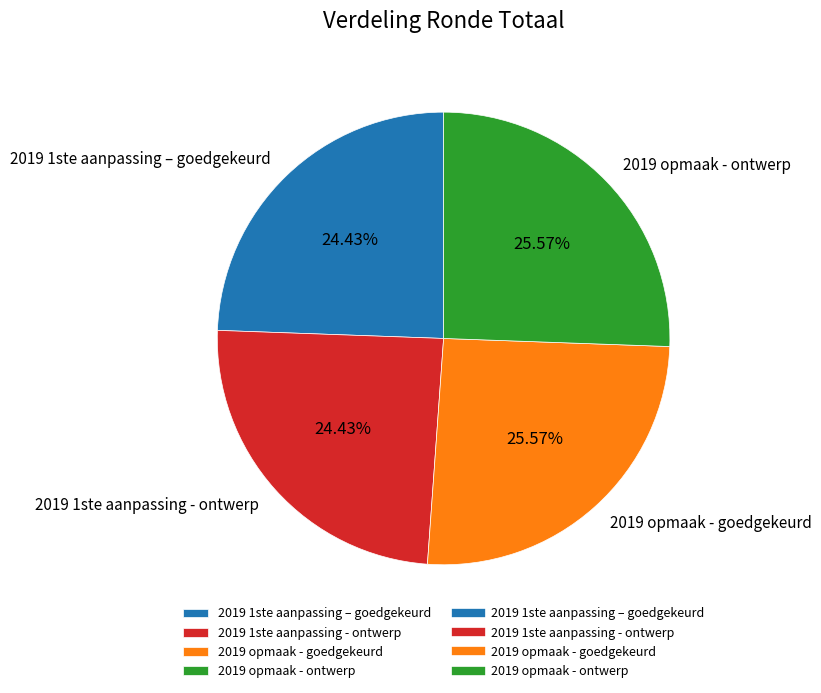

Combined, do 2019 1ste aanpassing - ontwerp and 2019 1ste aanpassing – goedgekeurd account for over 50%?

No